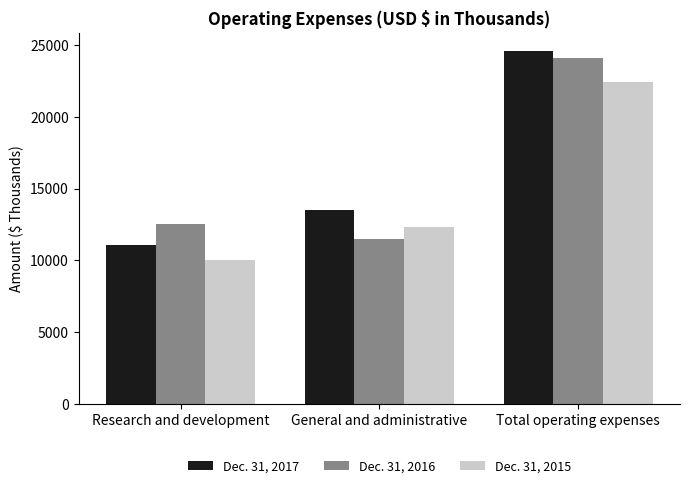

Is it true that Dec. 31, 2015 equals 31041 at Total operating expenses?

False